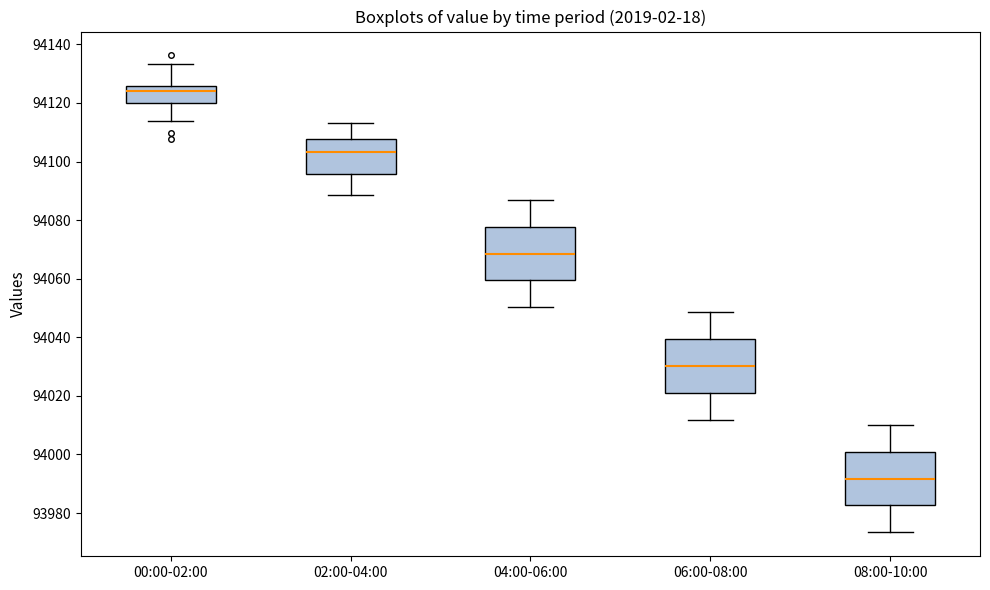

Reading left to right, transcribe this box plot: for each box, give where its median line is, the range the box spans, and where its two whiskers end, as read against the y-axis. The values are not printed on the chart, so give them approximately, as read against the axis.

00:00-02:00: median 94124, box 94120 to 94126, whiskers 94114 to 94134
02:00-04:00: median 94104, box 94096 to 94108, whiskers 94088 to 94114
04:00-06:00: median 94068, box 94060 to 94078, whiskers 94050 to 94088
06:00-08:00: median 94030, box 94022 to 94040, whiskers 94012 to 94048
08:00-10:00: median 93992, box 93982 to 94002, whiskers 93974 to 94010